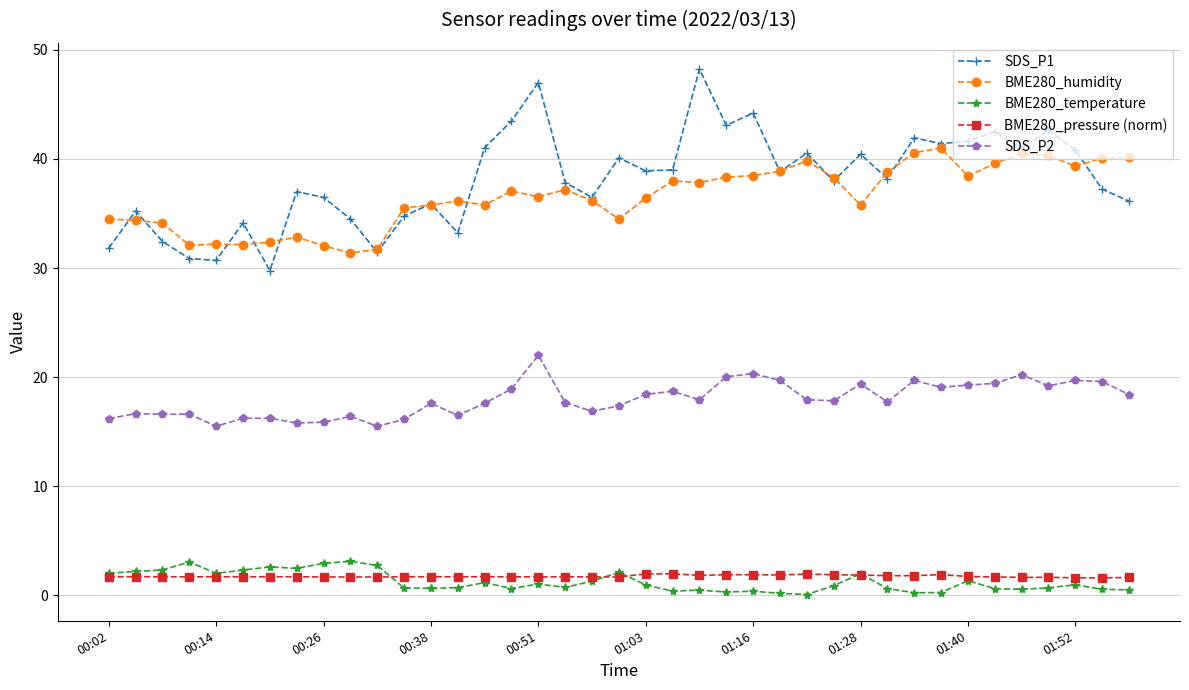

What is the value of the BME280_humidity point at the 9th from the left?

32.0